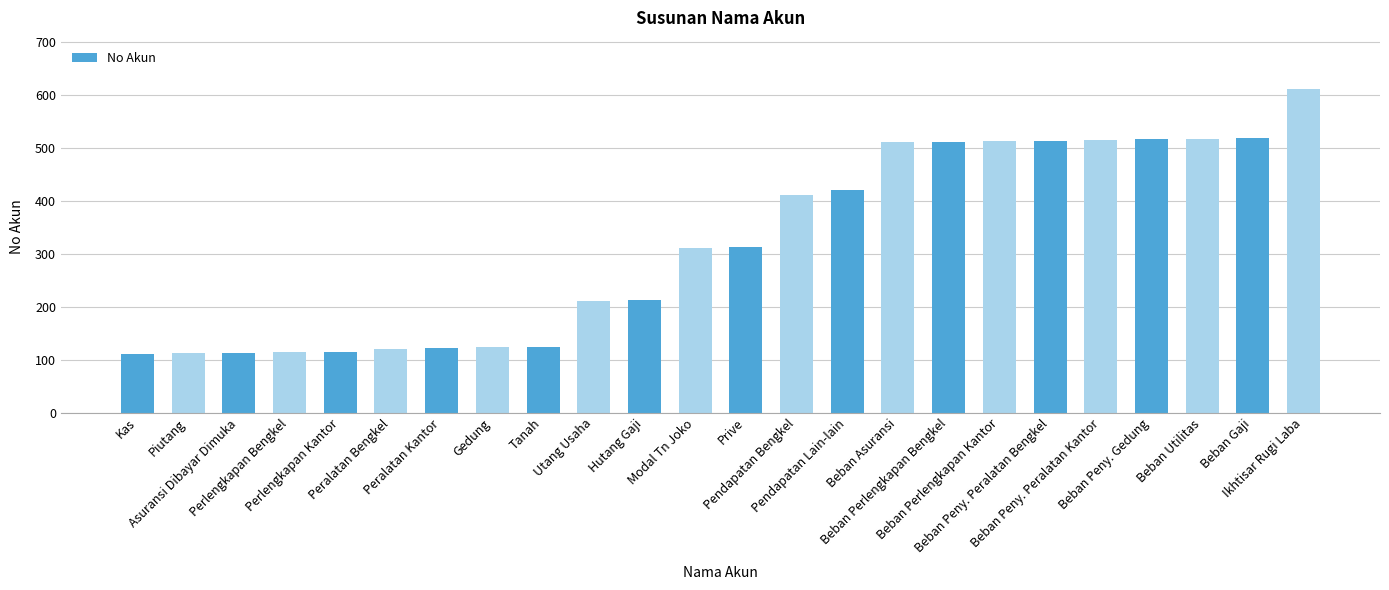

What is the smallest value displayed?

111